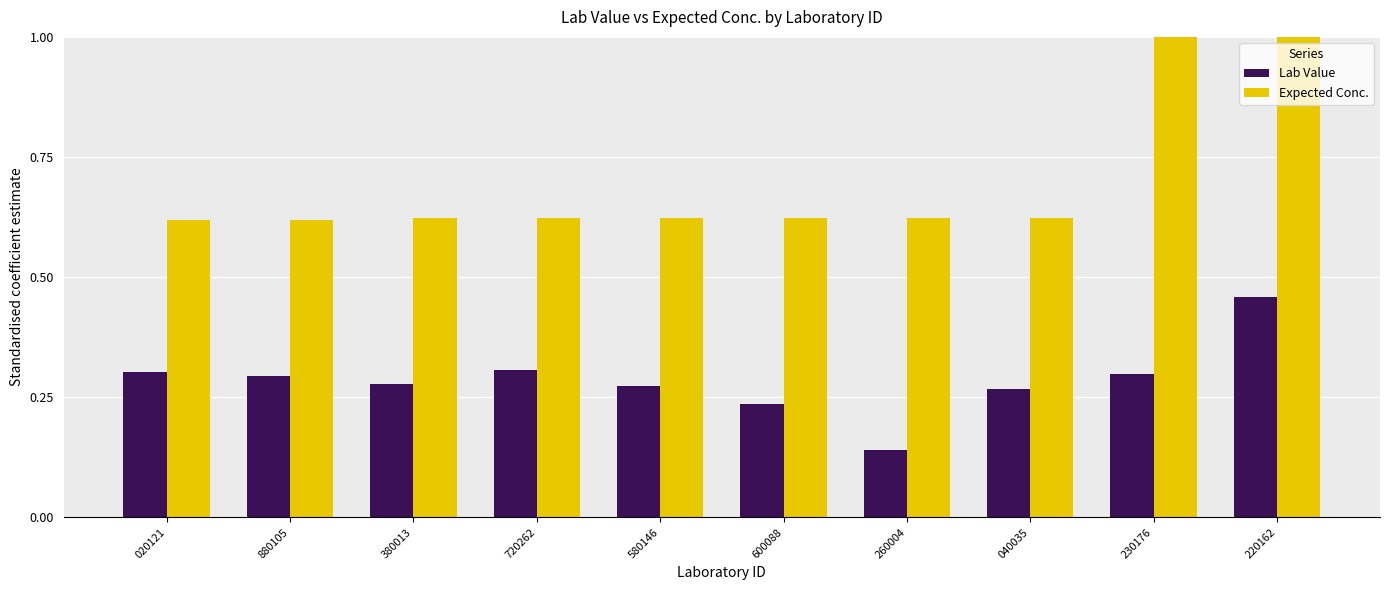

At how many categories does at least one series exceed 0?

10